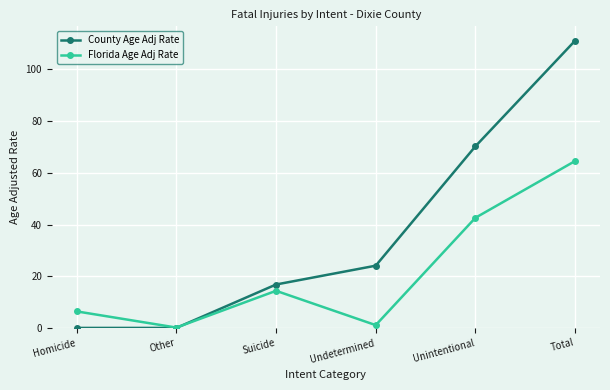

Is the value of Florida Age Adj Rate at Suicide greater than the value of County Age Adj Rate at Homicide?

Yes